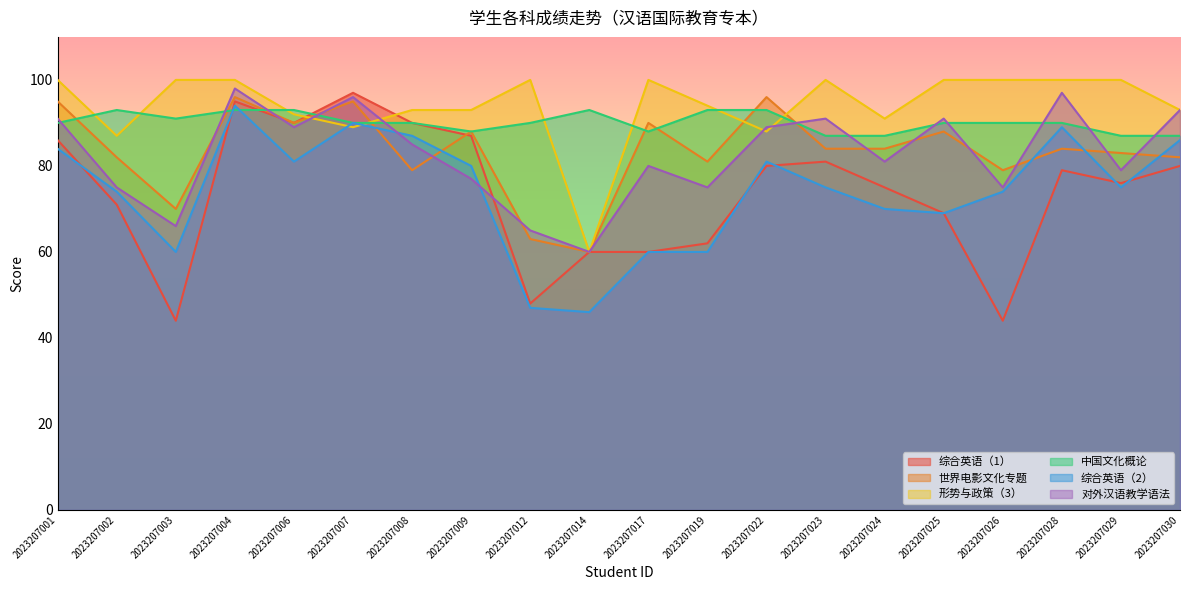

Which category has the highest value across all series?

2023207001